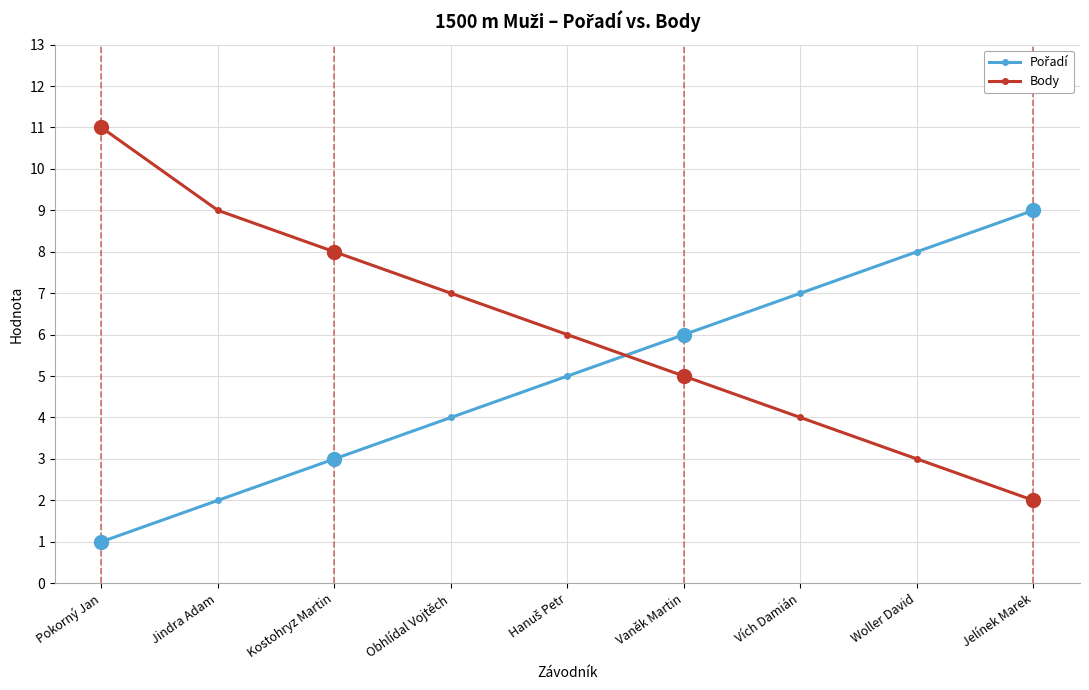

What is the label of the 7th point from the right?

Kostohryz Martin